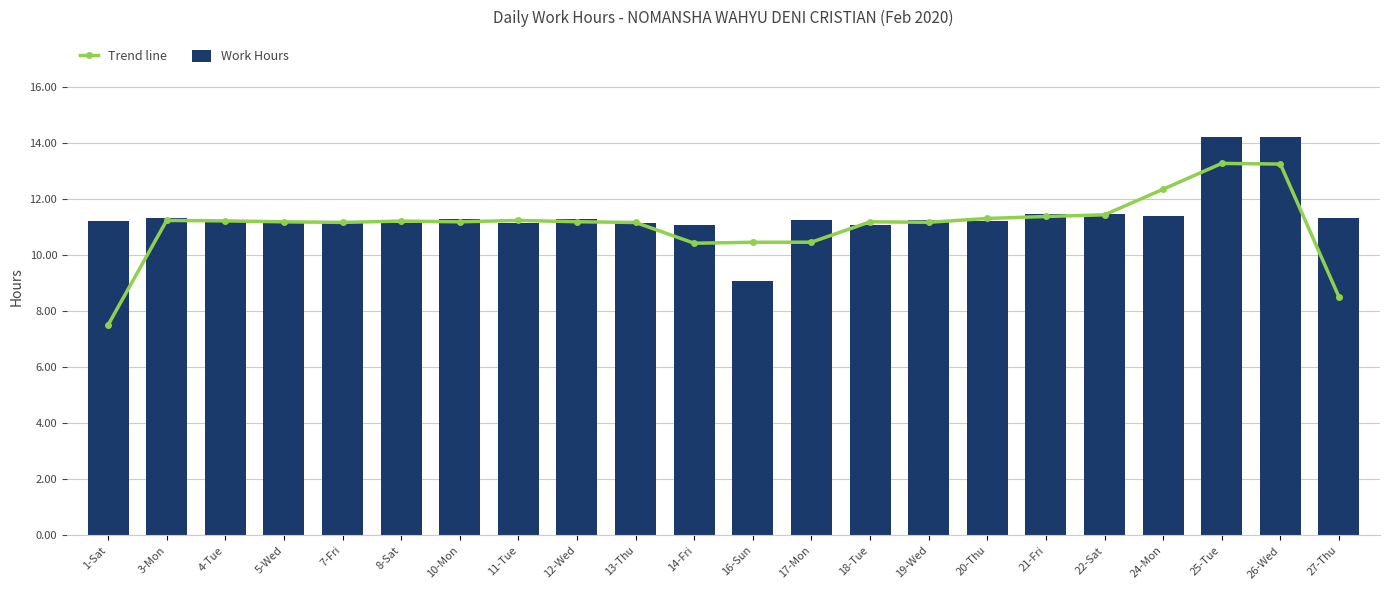

How many distinct data groups are displayed?

2